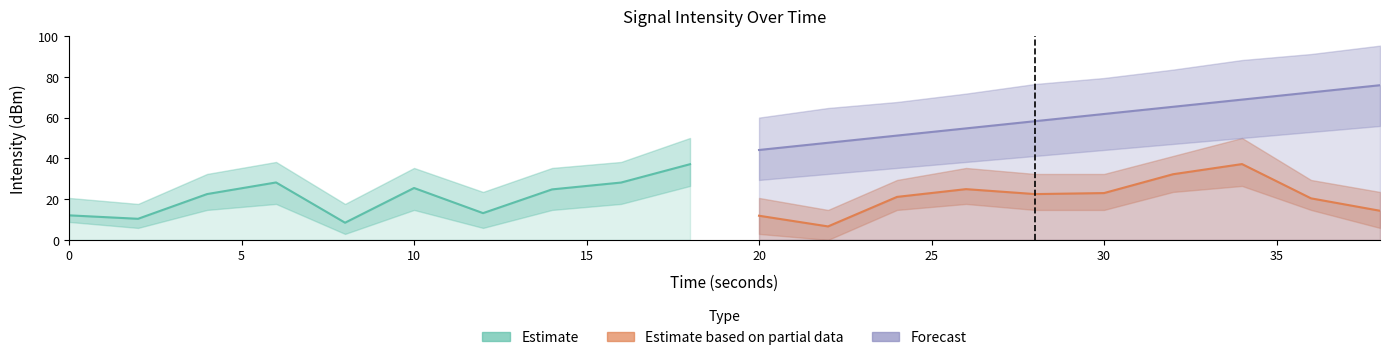

What is the minimum value shown in the chart?

6.6